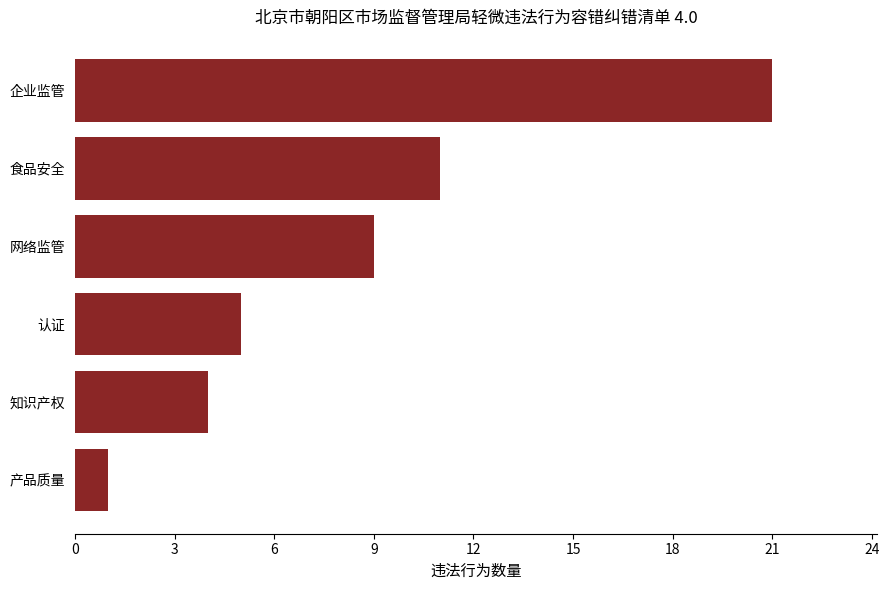

How many bars are there in total?

6